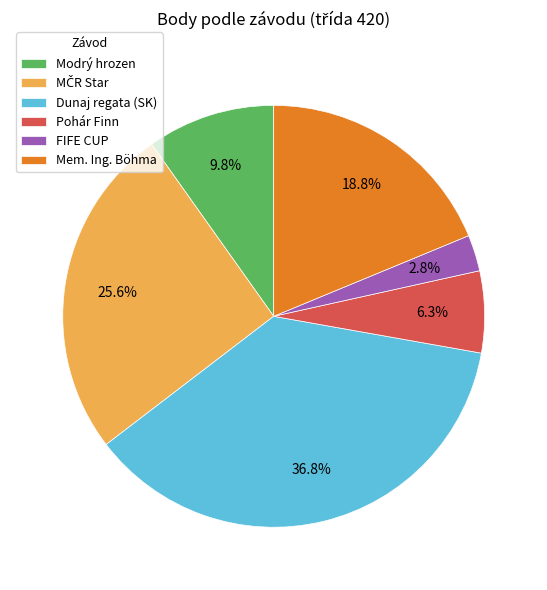

To the nearest percent, what portion does Modrý hrozen represent?

10%